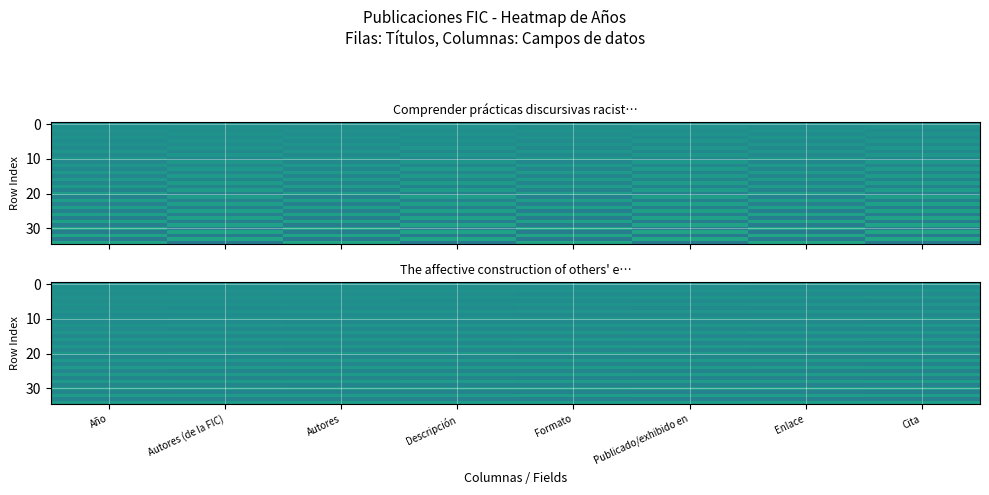

Which has a higher value, Formato or Autores?

Formato